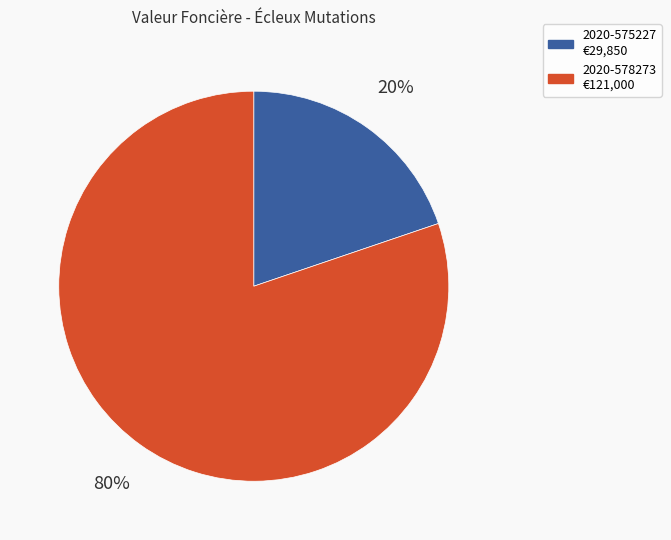

Count the number of slices in the pie.

2